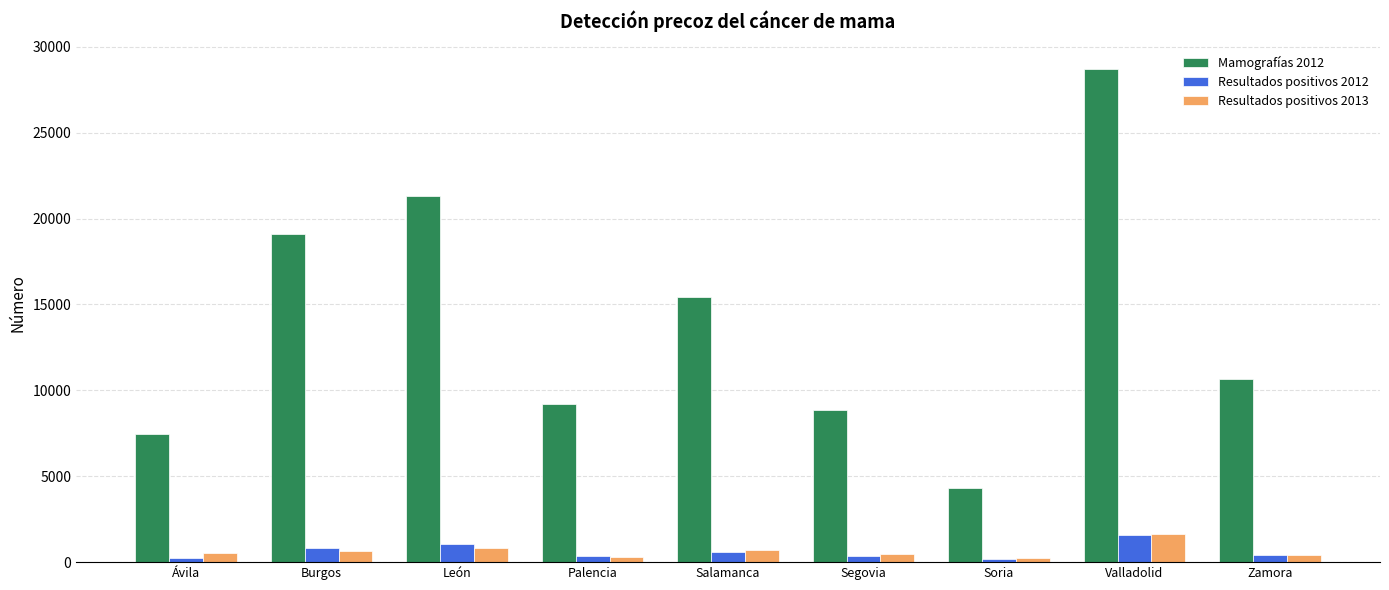

What is the sum of all Resultados positivos 2012 values?

5664